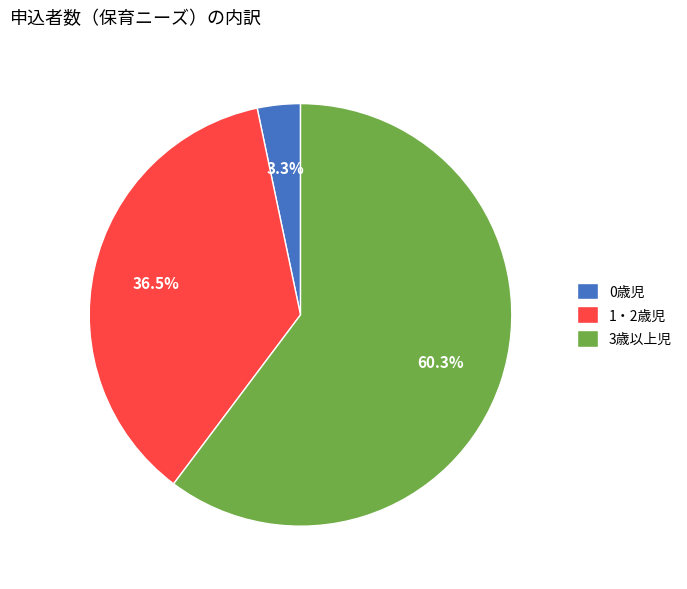

Is it true that 3歳以上児 is 68% of the pie?

False